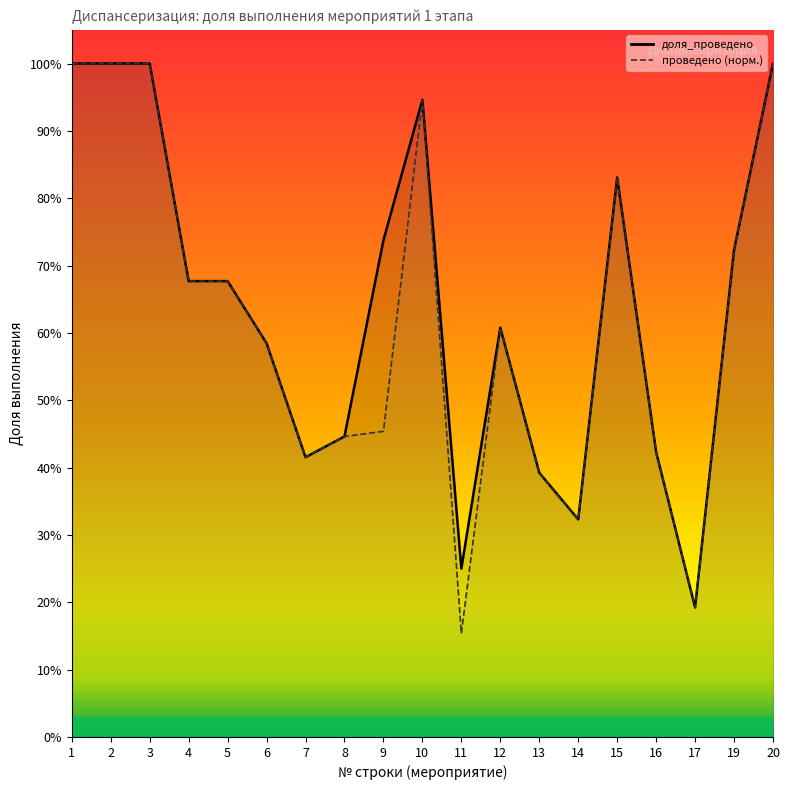

What is the approximate value of доля_проведено at 11?

0.2